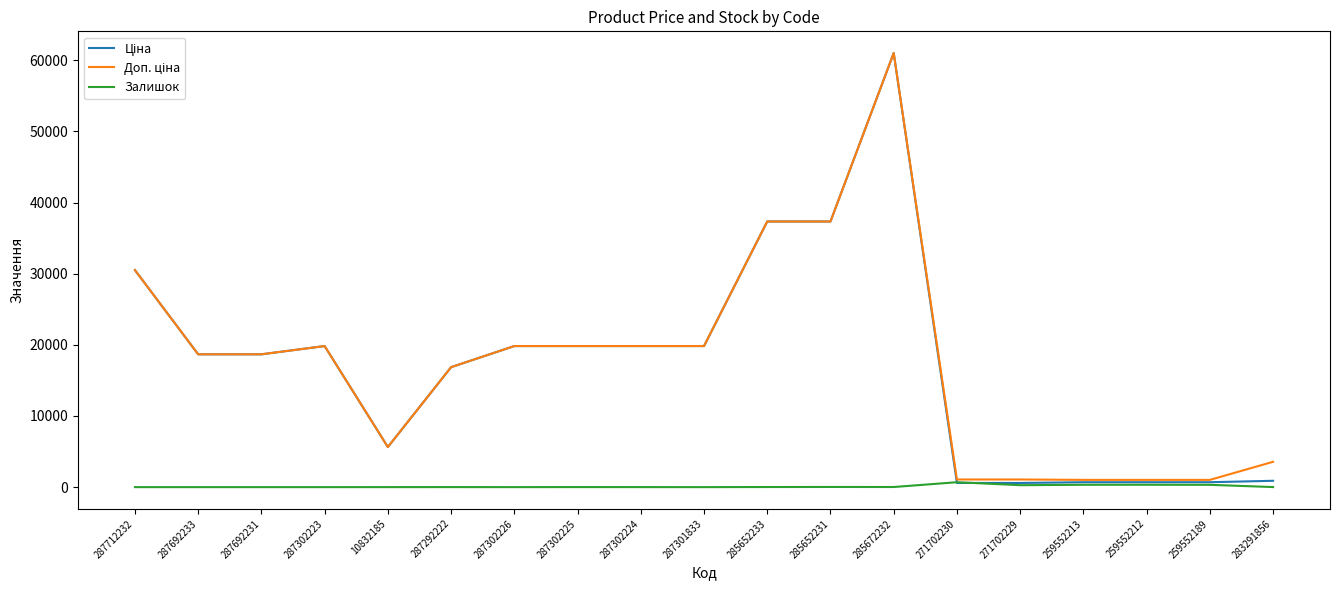

The Залишок series shows 12.0 at 285652233. True or false?

True